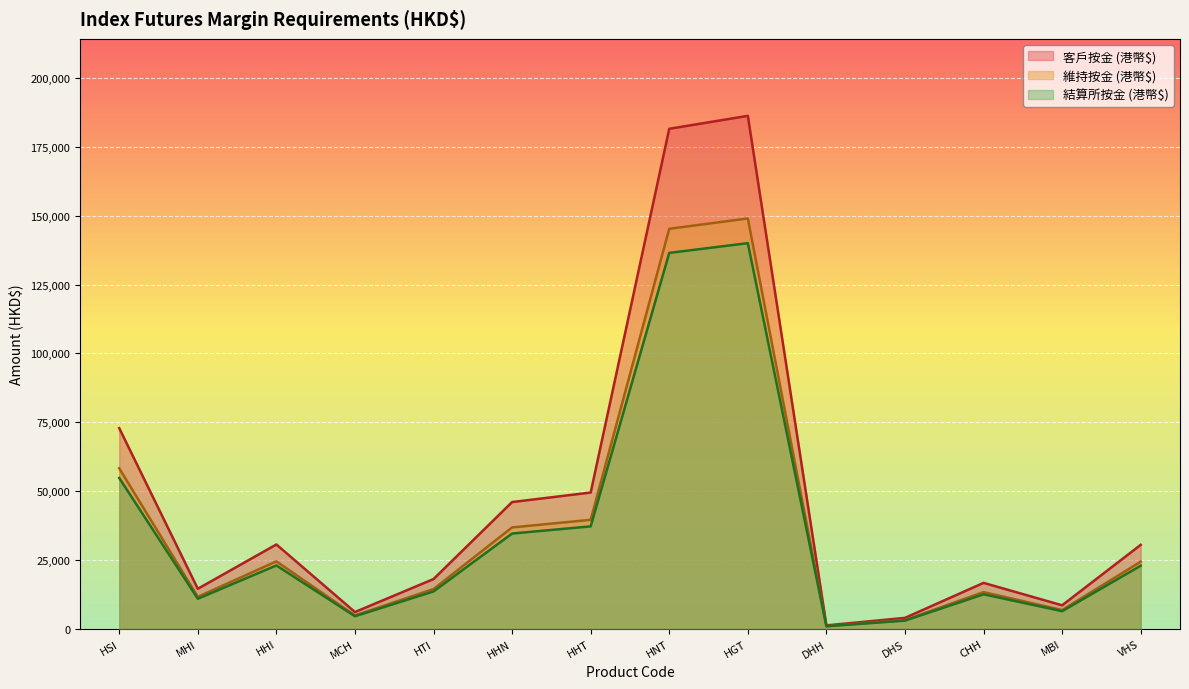

Which series has the widest spread of values?

客戶按金 (港幣$)